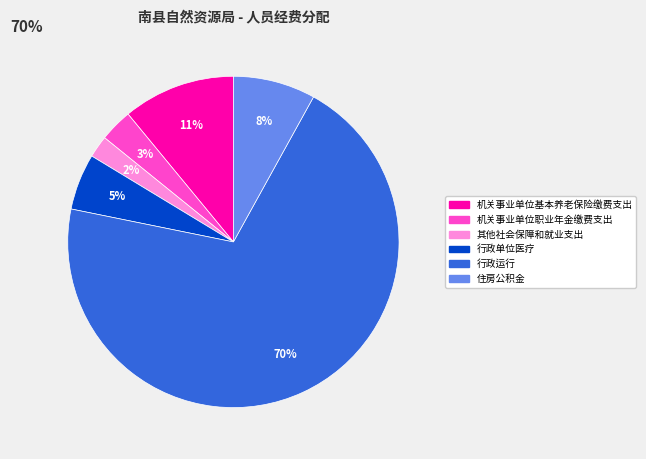

What is the smallest slice in the pie chart?

其他社会保障和就业支出